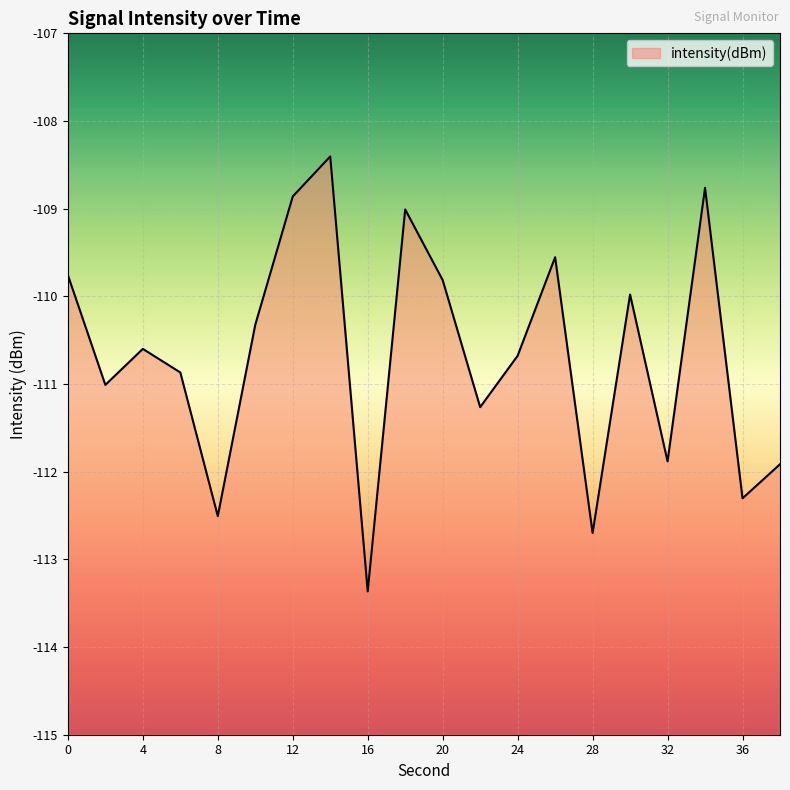

What is the difference between the values at 14 and 26?

1.1